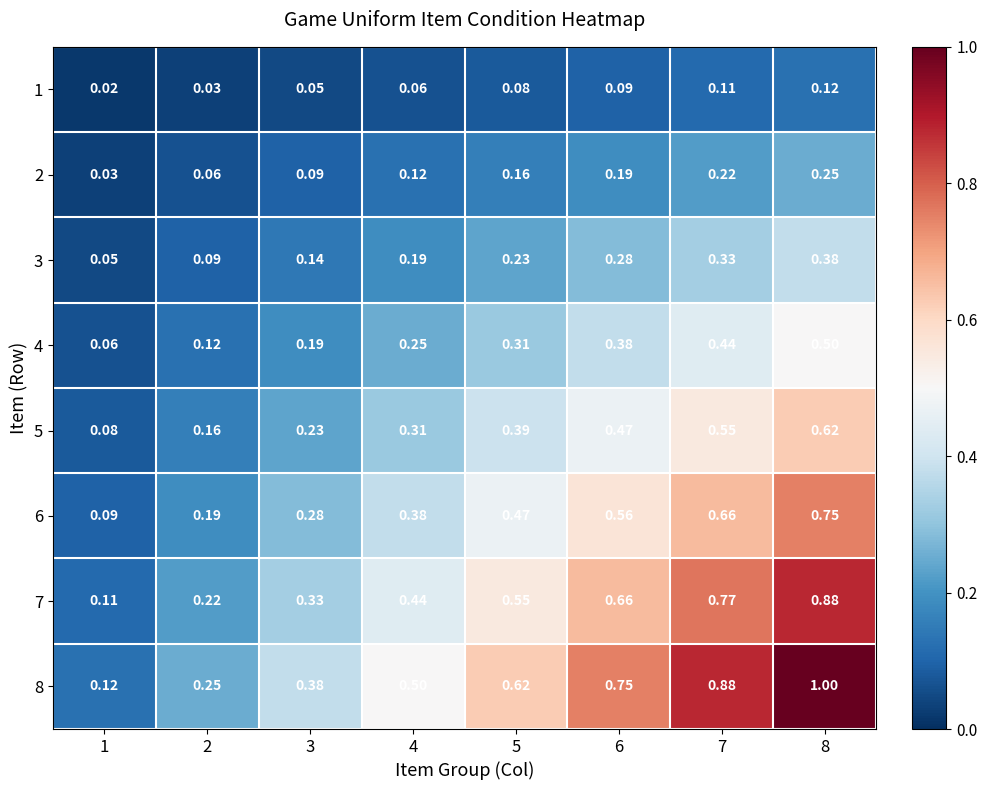

At how many categories does at least one series exceed 0?

8